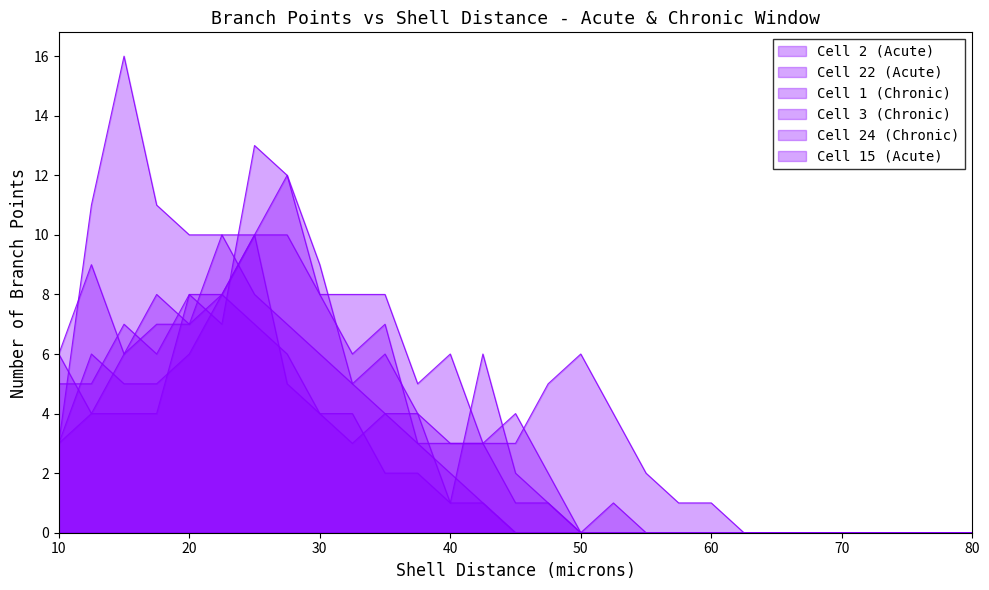

Which has a higher value, 20 or 15?

20